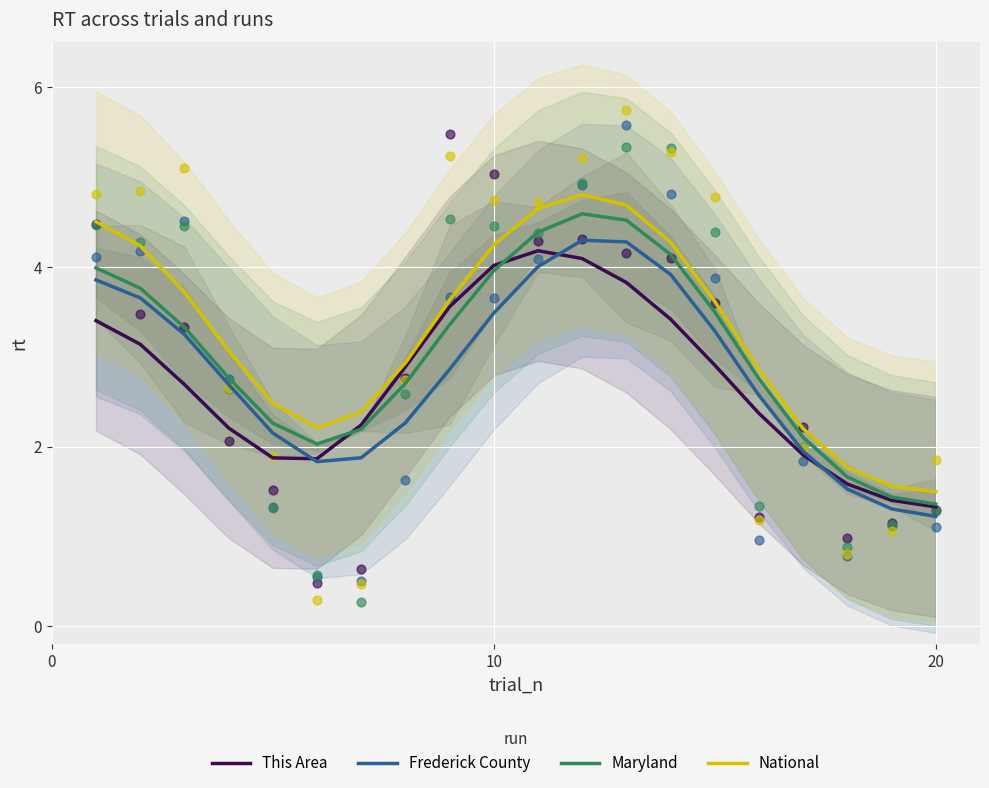

What are all the series names shown in the legend?

This Area, Frederick County, Maryland, National